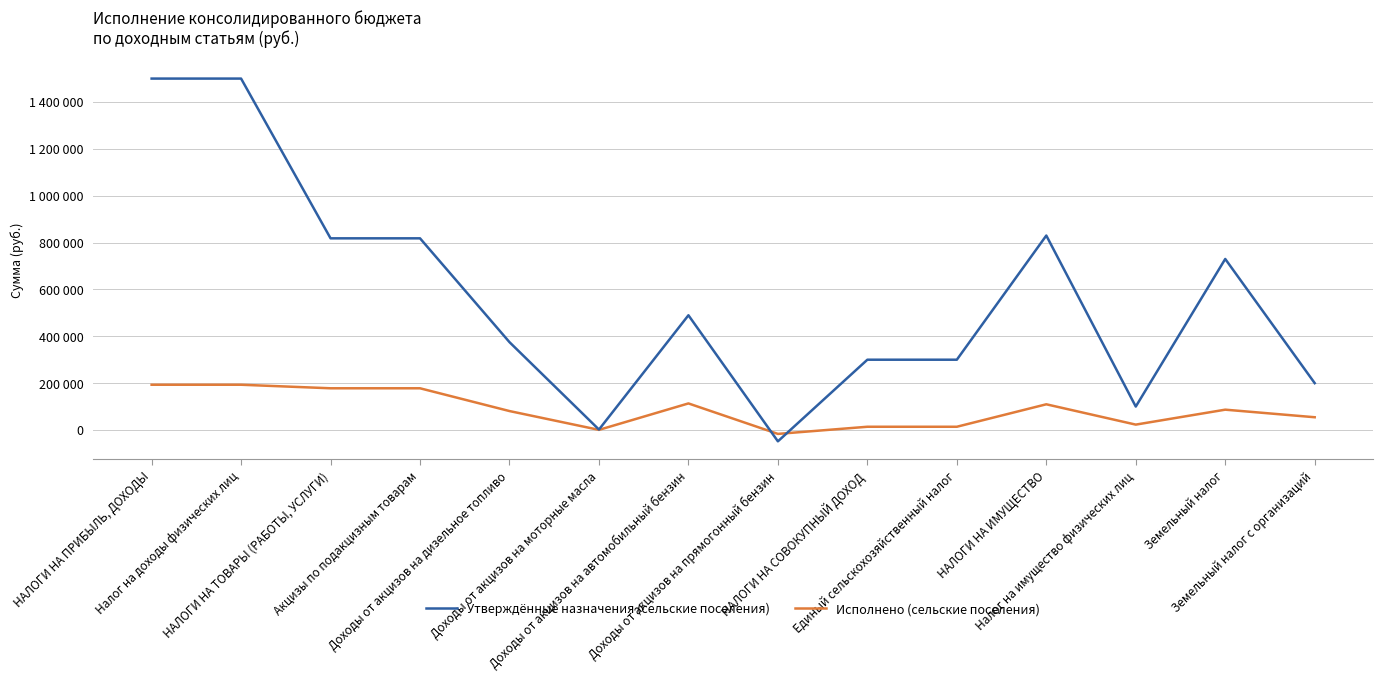

What is the sum of all Исполнено (сельские поселения) values?

1221875.8